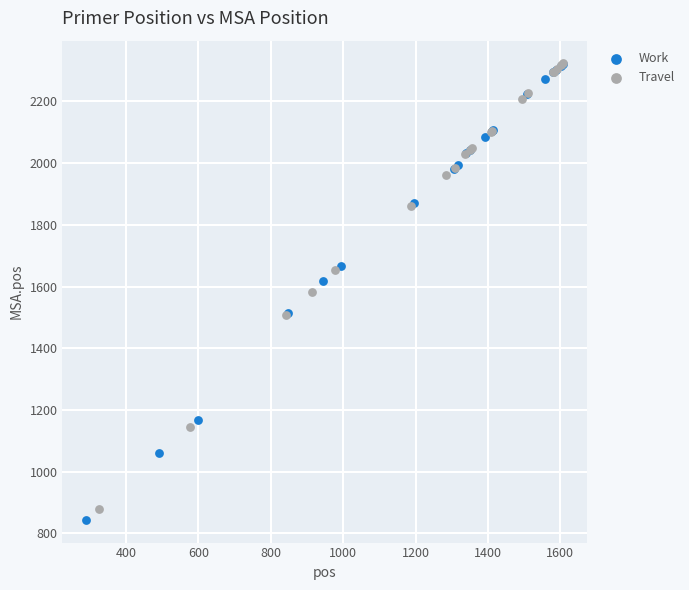

Which series has the widest spread of Y values?

Work